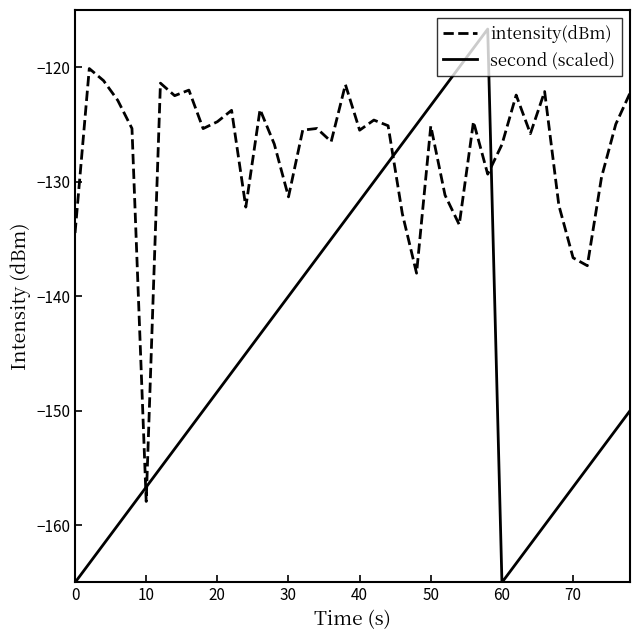

List the series in order of their overall mean, lowest first.

second (scaled), intensity(dBm)